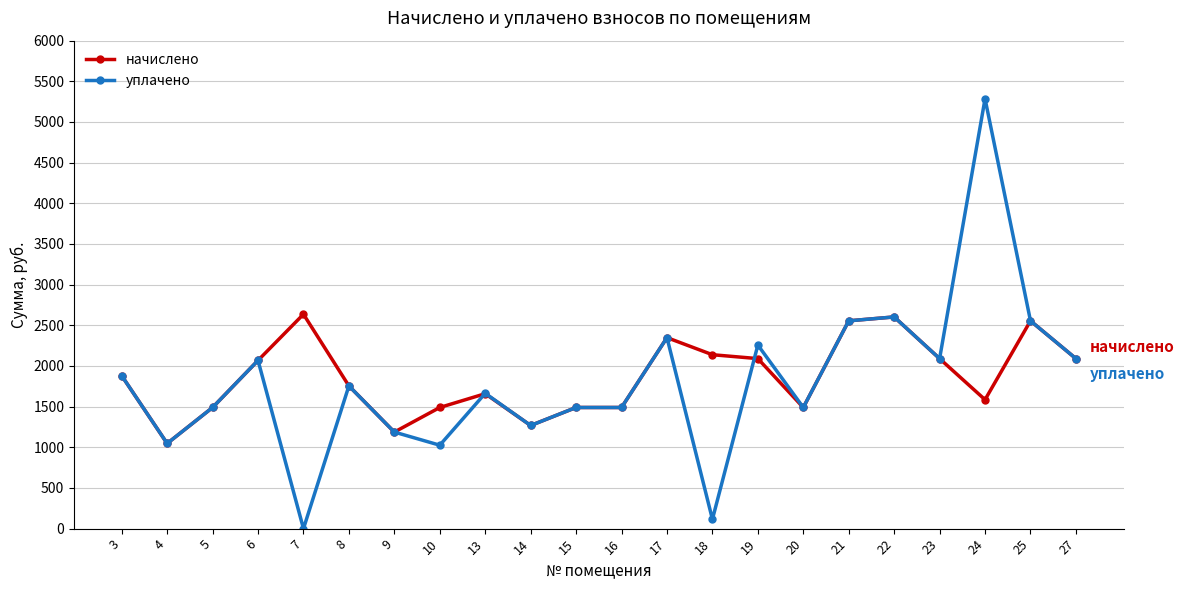

At which label does начислено reach its minimum?

4